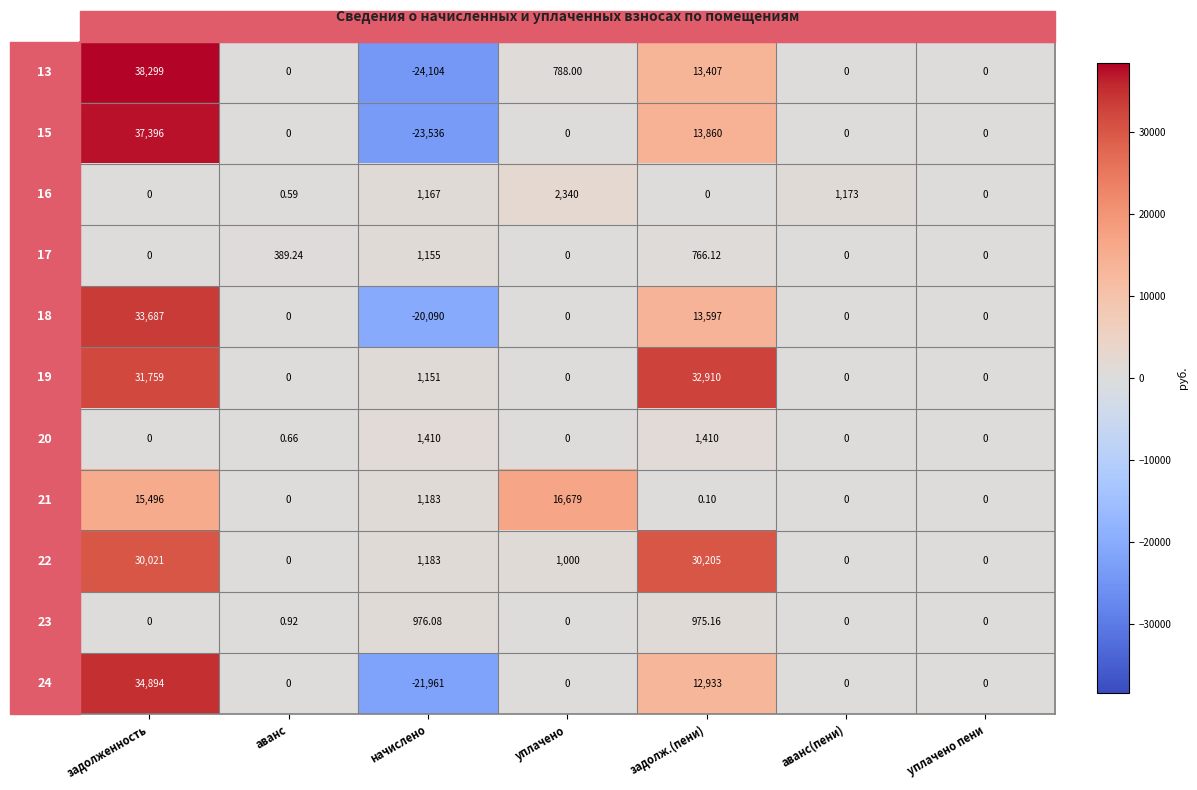

At which category is the sum across all series the highest?

задолженность